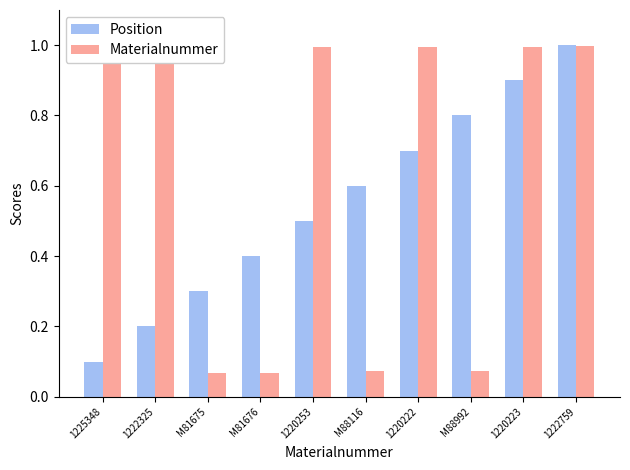

What is the label of the 5th bar from the left?

1220253